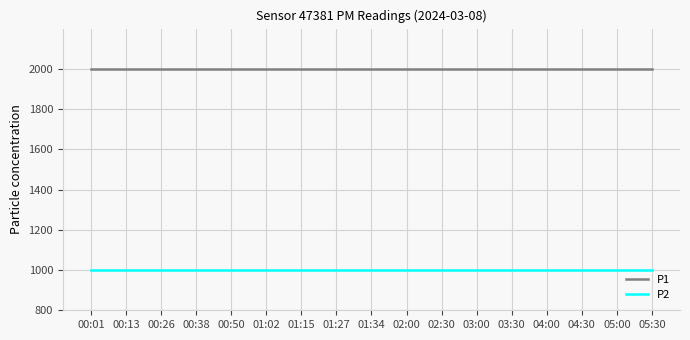

Rank the series at 00:13 from lowest to highest value.

P2, P1